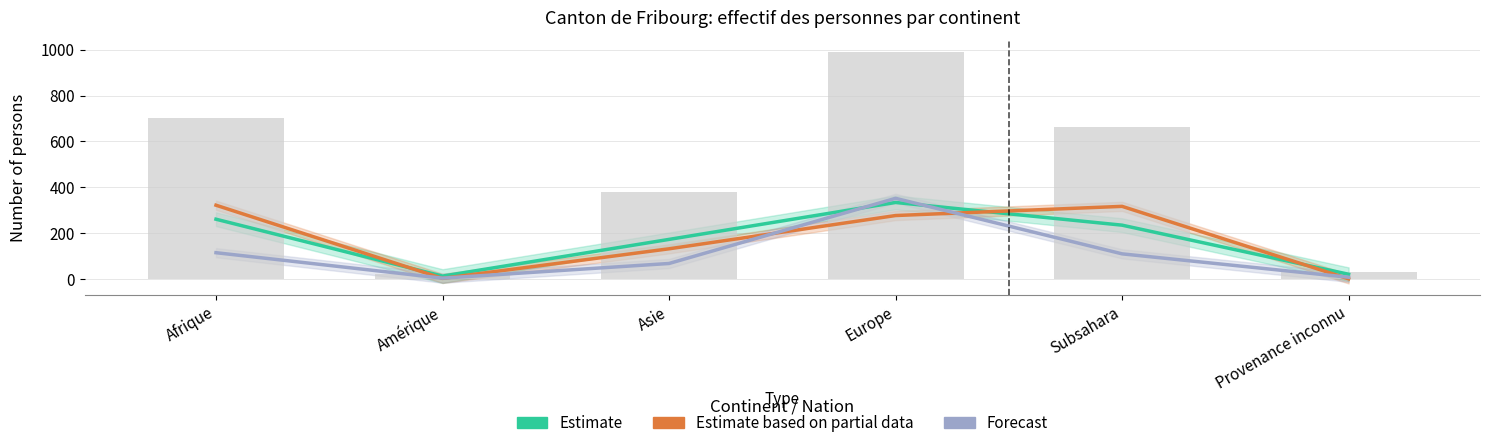

What position from the left is Subsahara?

5